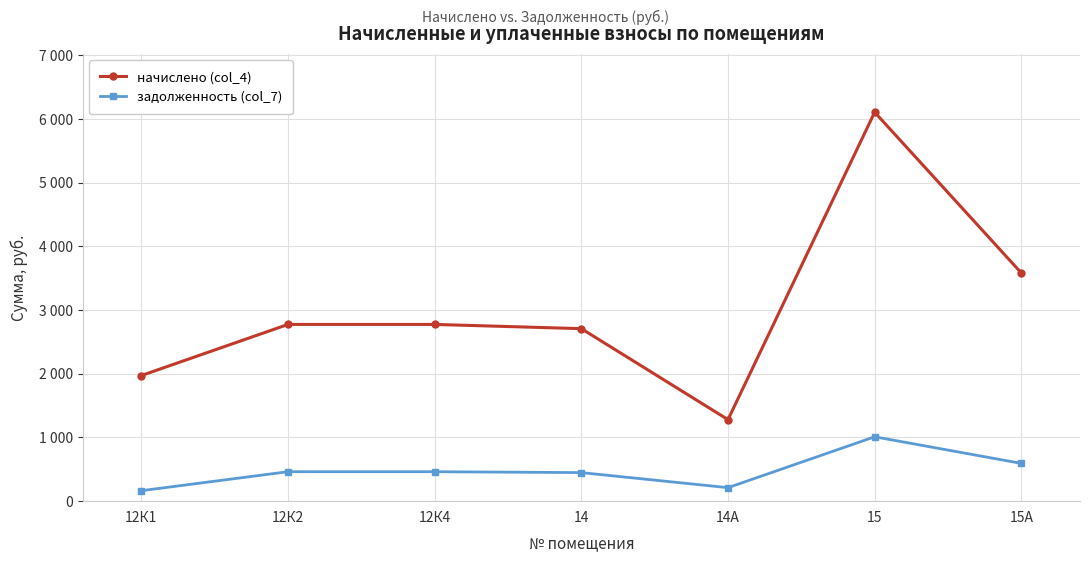

Is this an area chart (filled region under the line)?

No